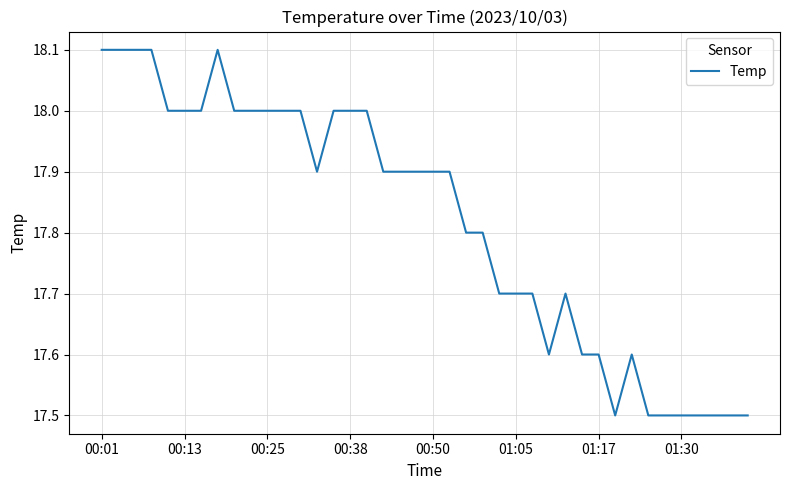

What is the difference between the maximum and minimum values?

0.6